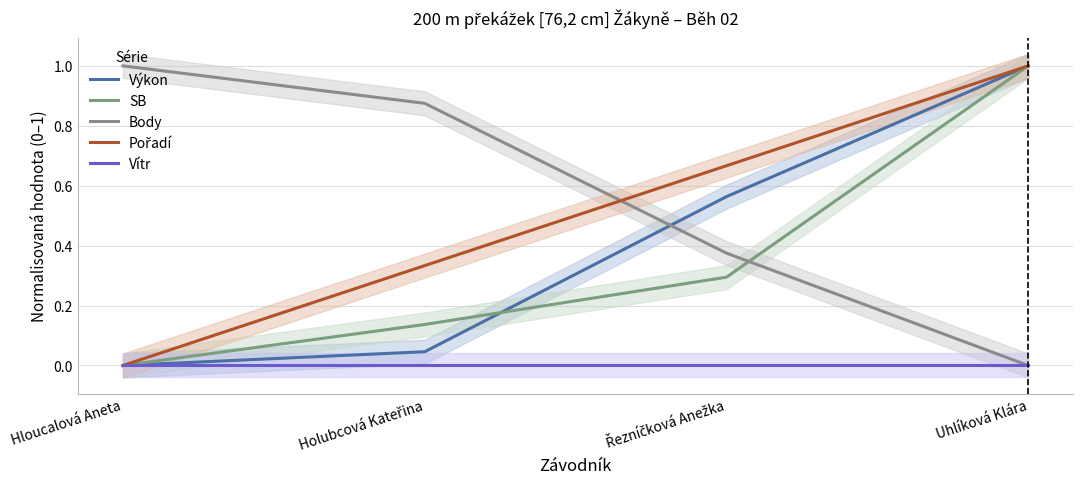

What is the difference between the maximum and second lowest values in the Výkon series?

1.0